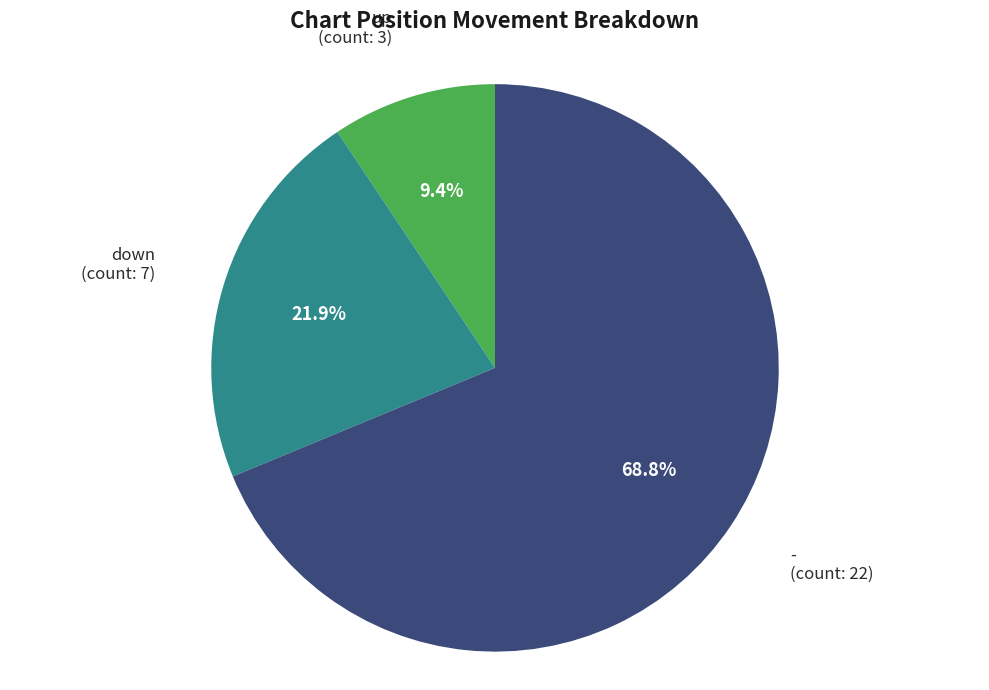

Which category accounts for the majority?

-